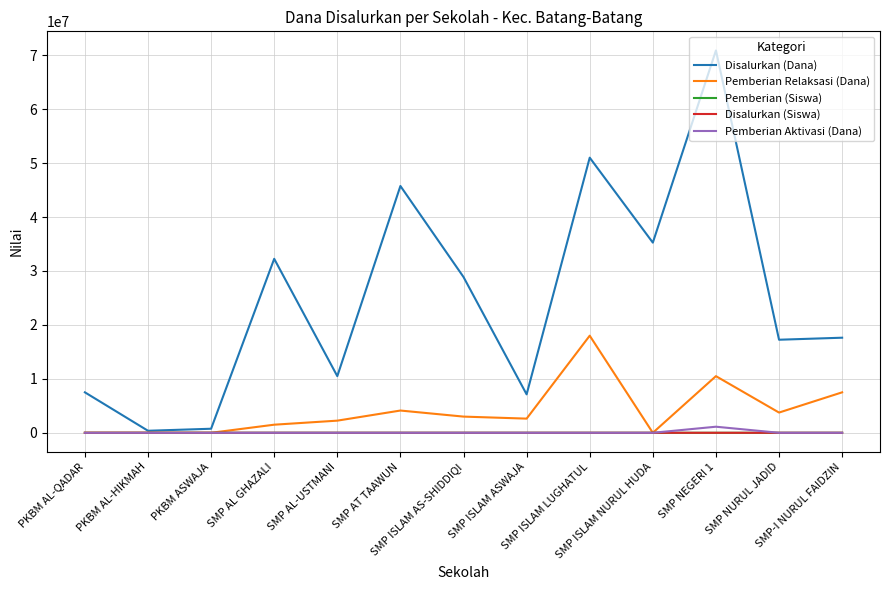

What is the difference between the Disalurkan (Siswa) values at PKBM ASWAJA and SMP NEGERI 1?

120